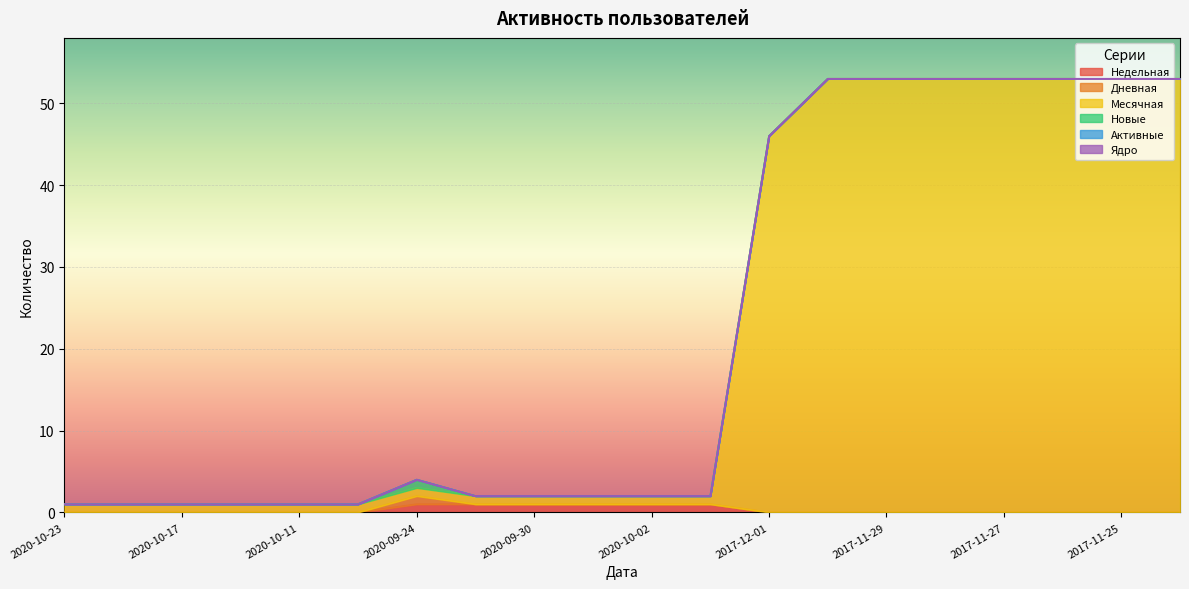

Where is Месячная nearest to the value 27?

2017-12-01